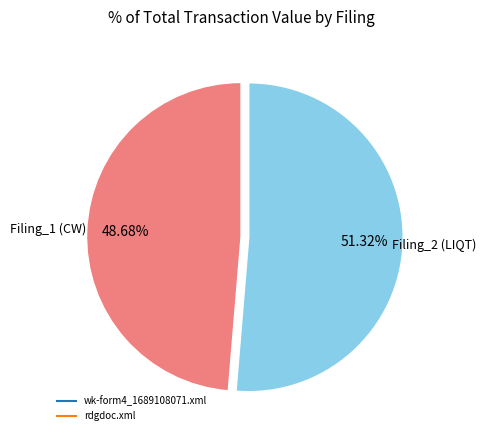

To the nearest percent, what is the difference between the wk-form4_1689108071.xml and rdgdoc.xml slice percentages?

3%